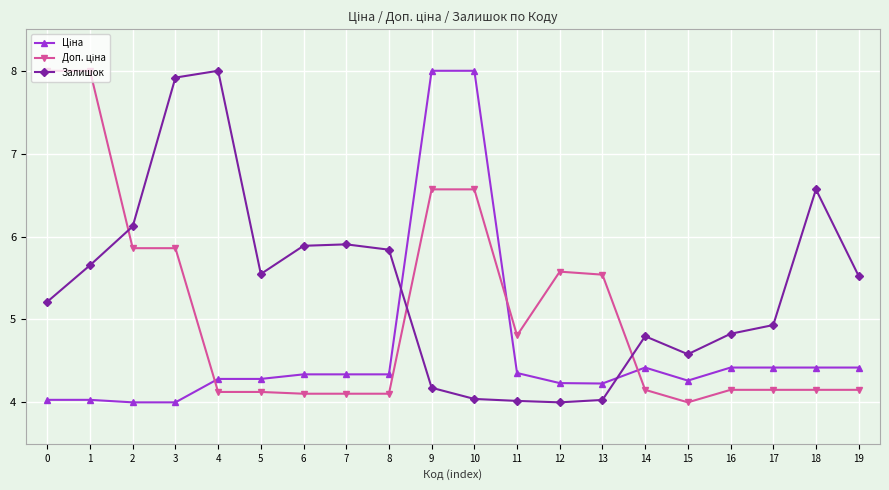

Count the number of categories in the chart.

20